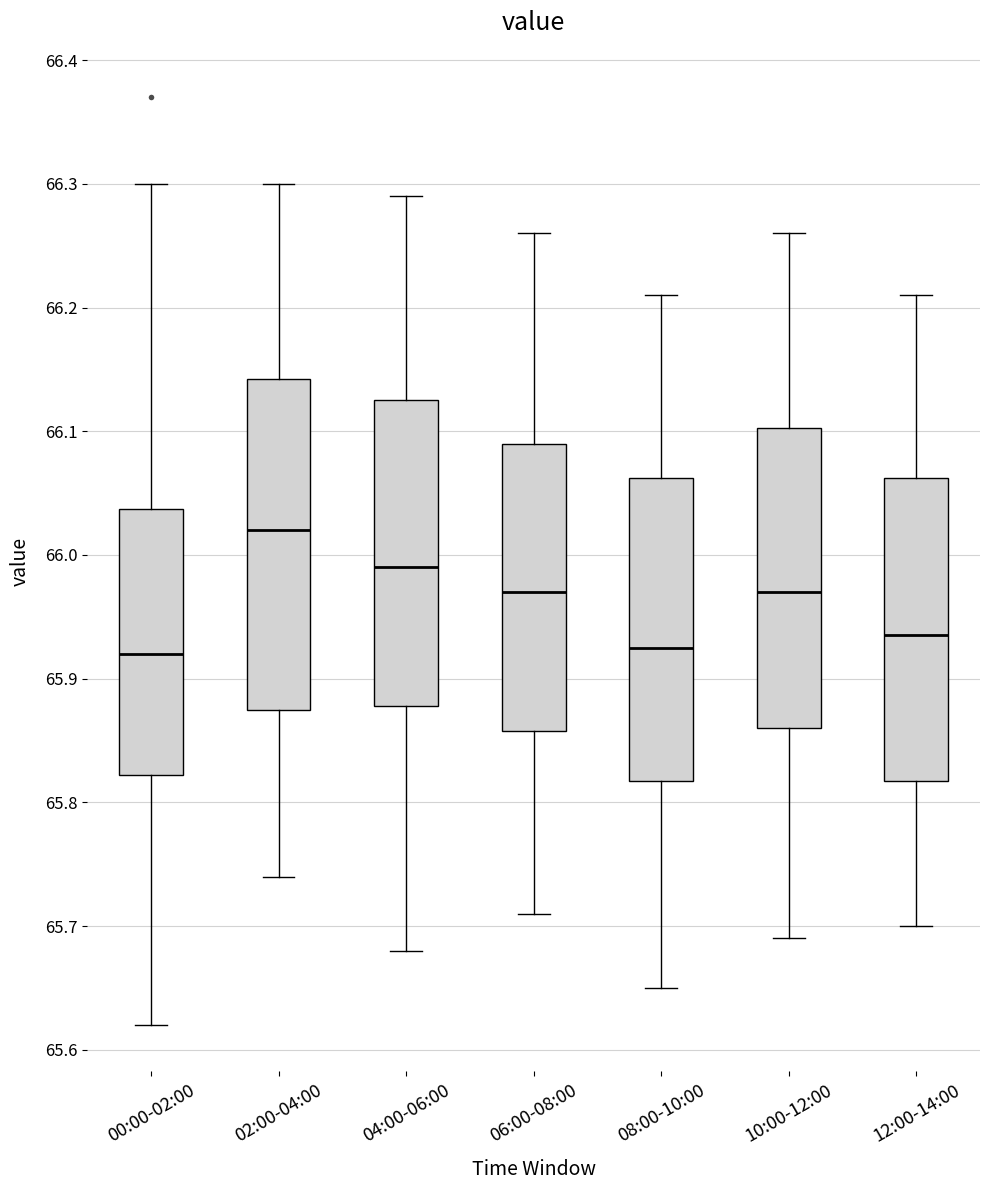

Which box is the tallest, from its lower edge to its upper edge?

02:00-04:00